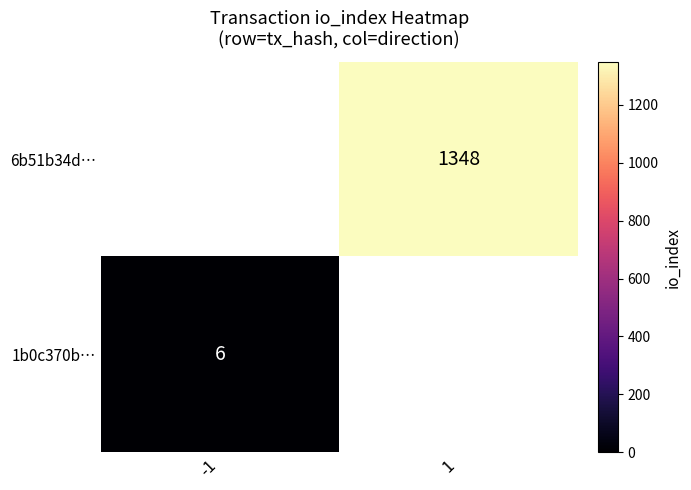

The value of 1b0c370b… at -1 is 6. True or false?

True